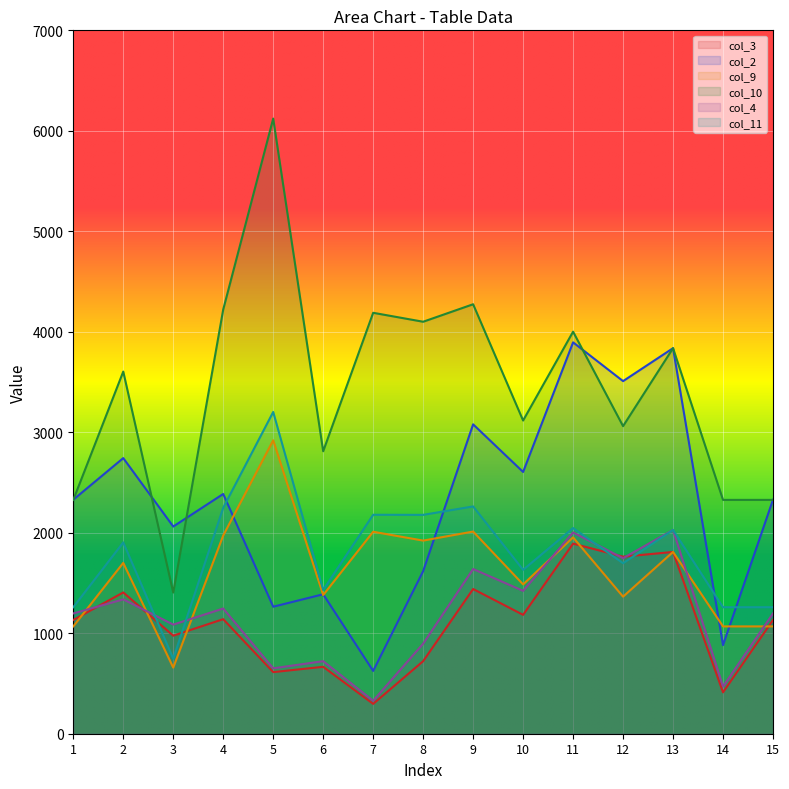

What is the value of the col_2 point at the 15th from the left?

2329